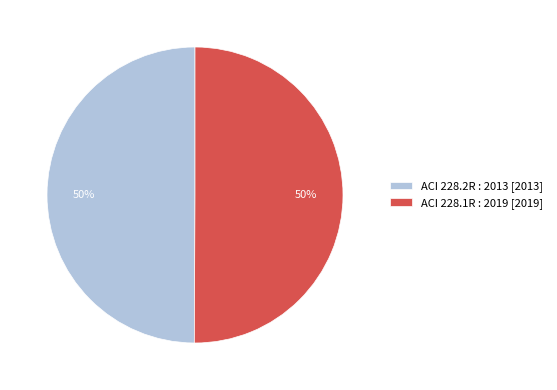

What is the ratio of the value at ACI 228.2R : 2013 [2013] to the value at ACI 228.1R : 2019 [2019]?

1.0